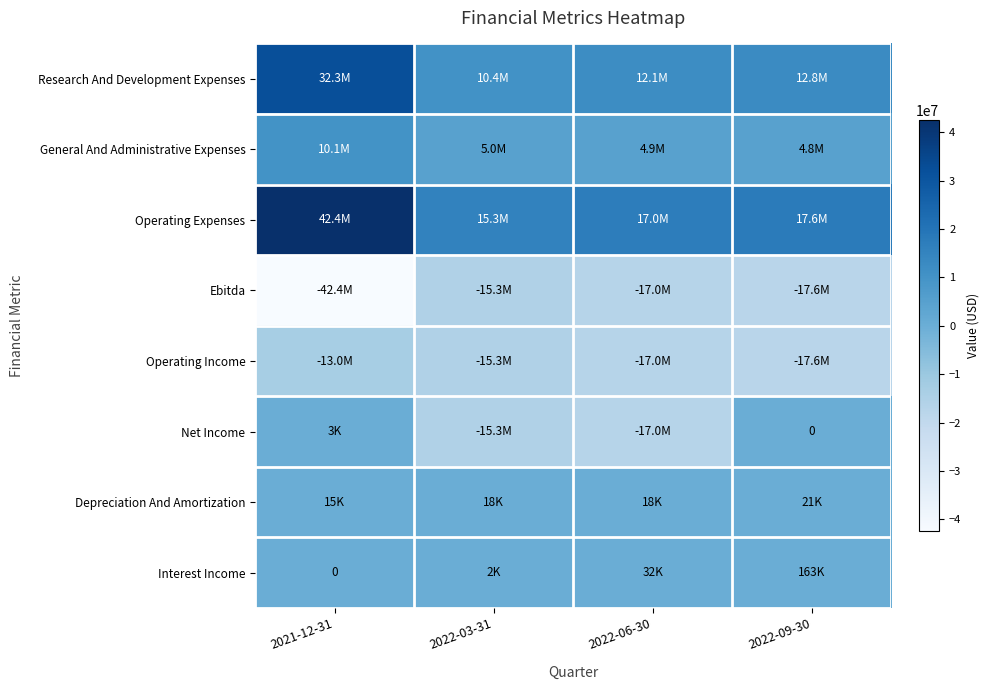

Which series has the largest total across all categories?

Operating Expenses